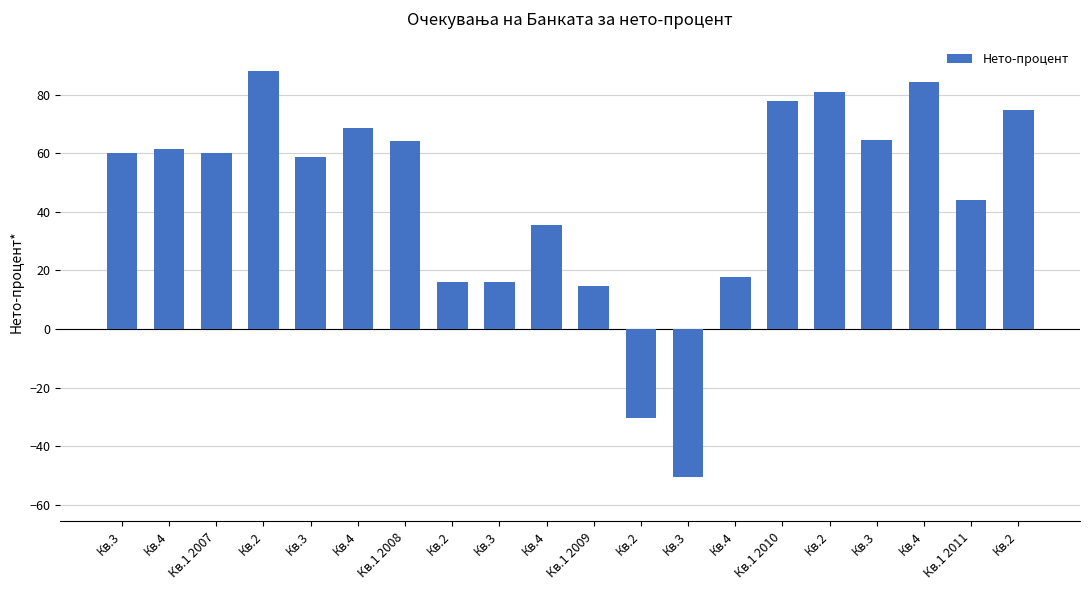

What is the greatest value displayed?

88.1